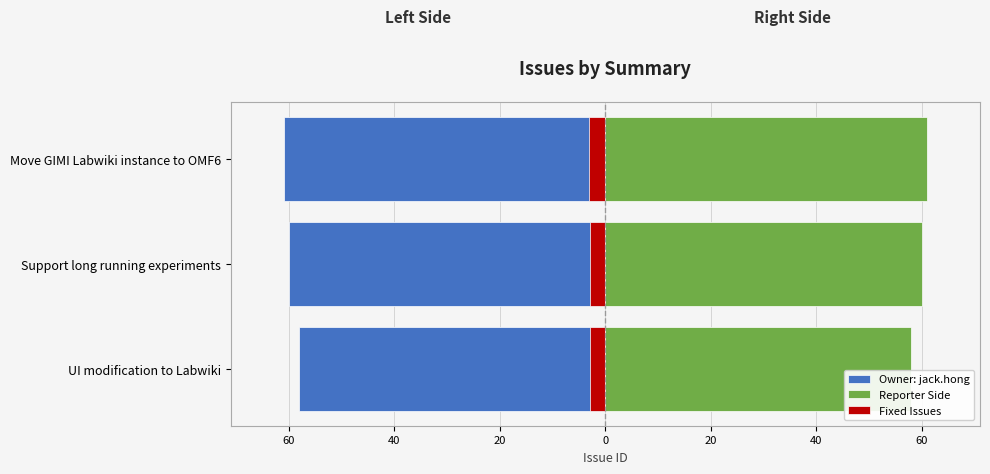

How many distinct data groups are displayed?

3